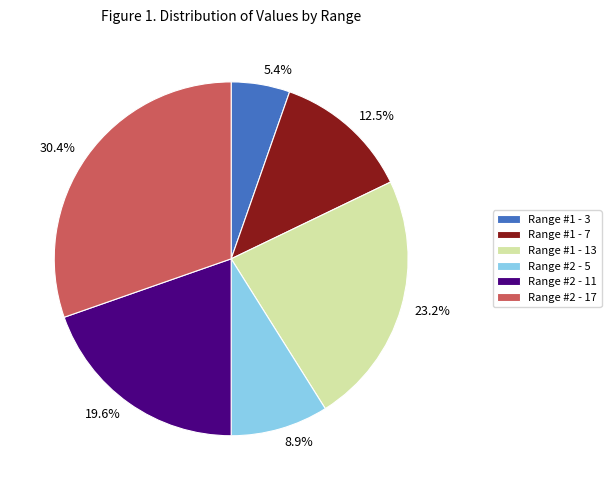

What is the largest slice in the pie chart?

Range #2 - 17